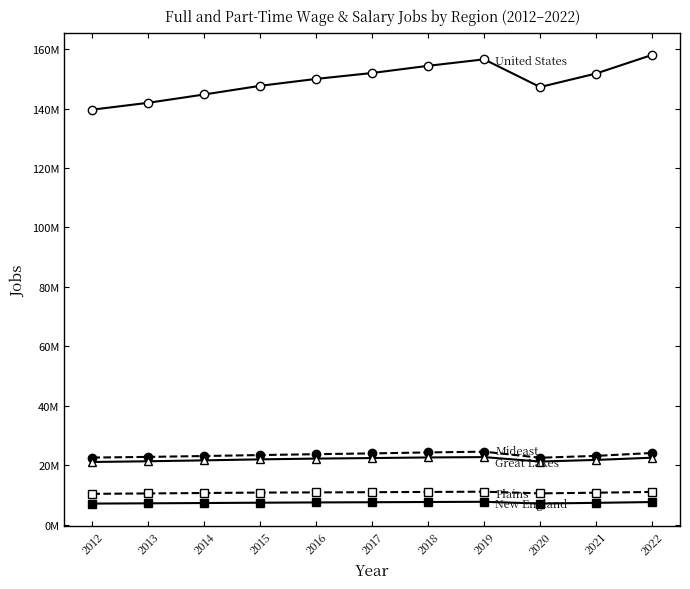

Reading left to right, transcribe all the data shown in this chart.

United States: 139619000	141932000	144722000	147641000	149960000	151949000	154362000	156540000	147227000	151768000	158015000
New England: 7173503	7258497	7360639	7467138	7558826	7624933	7703361	7772137	7184629	7418593	7687874
Mideast: 22644644	22865737	23162238	23487656	23780450	24044661	24371937	24627613	22584998	23209298	24187992
Great Lakes: 21157894	21397936	21706165	22038878	22299225	22475526	22682776	22798775	21303521	21854679	22595165
Plains: 10440988	10584182	10725609	10868741	10932610	10999478	11085564	11172731	10605870	10824162	11093343